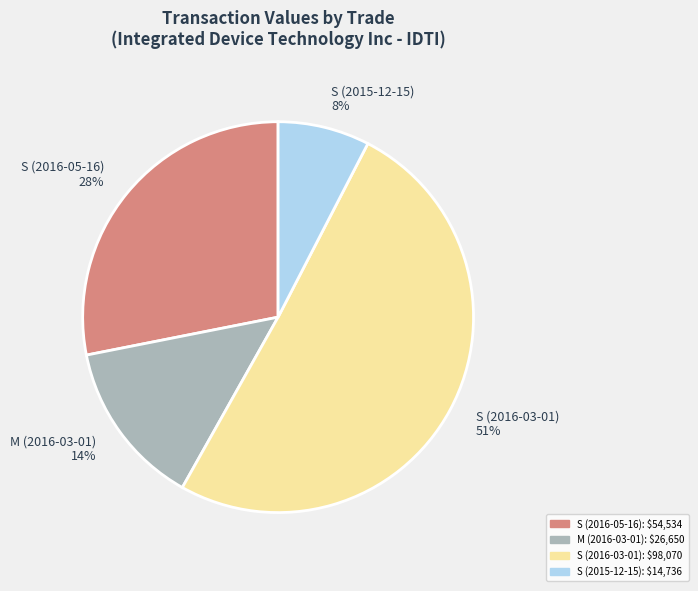

True or false: S (2016-03-01) accounts for 51% of the total.

True